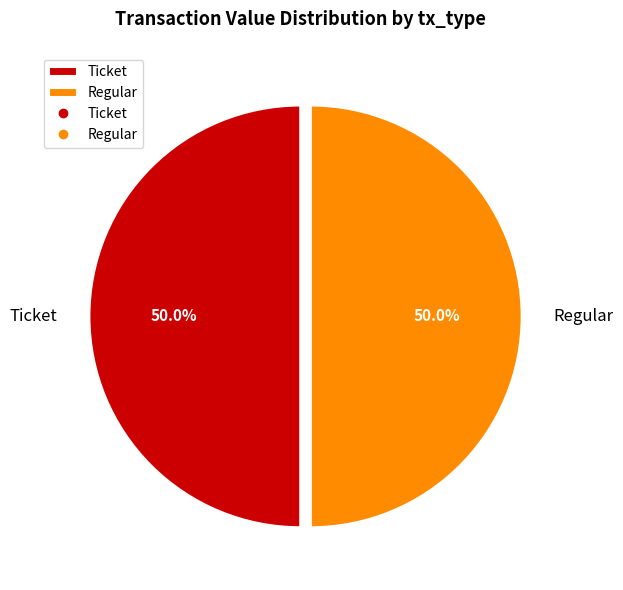

What is the total percentage of Ticket and Regular?

100.0%